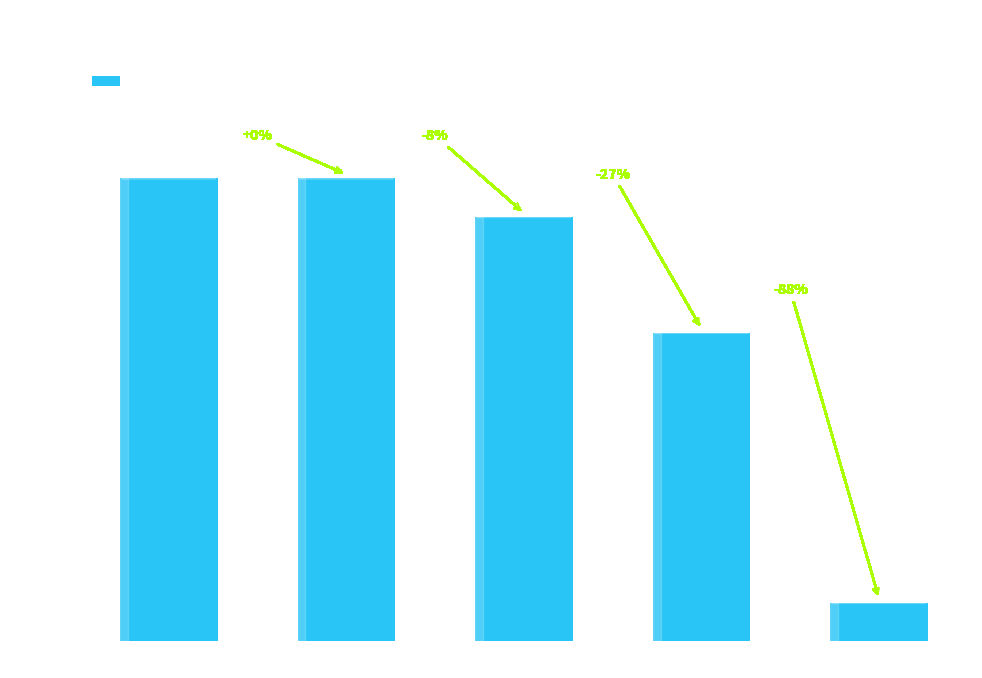

At which label does the data first exceed 11?

Trade Paperback